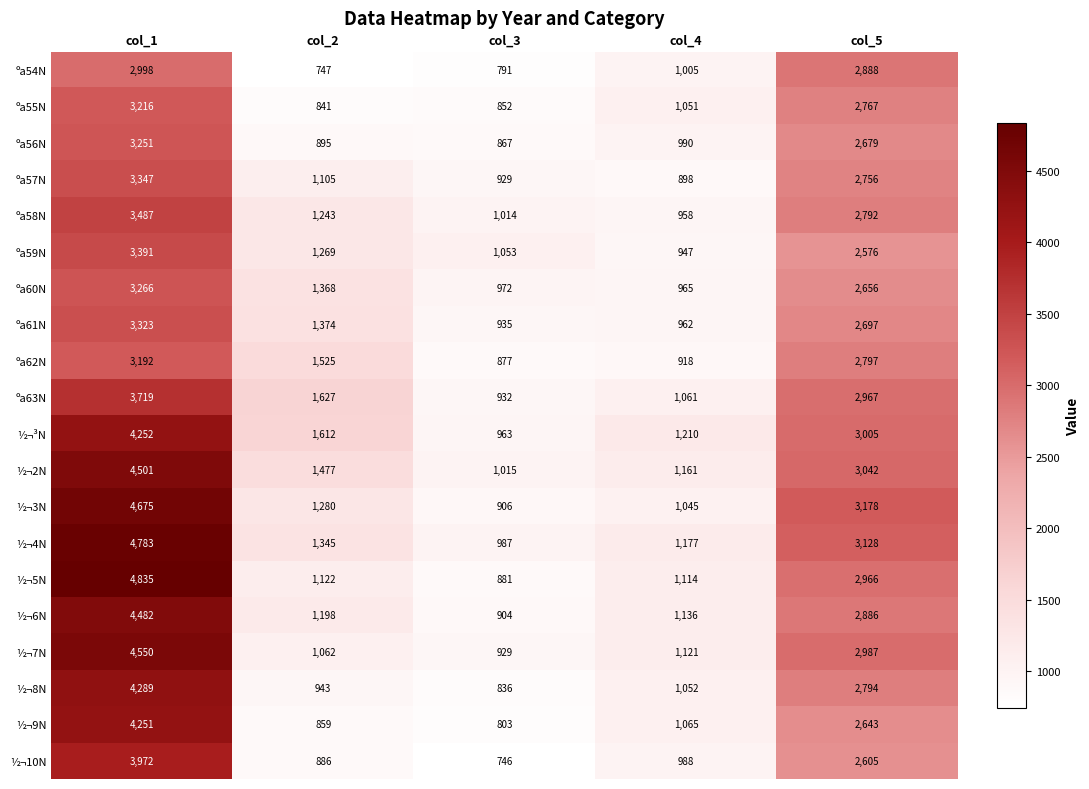

What is the total value across all series at col_3?

18192